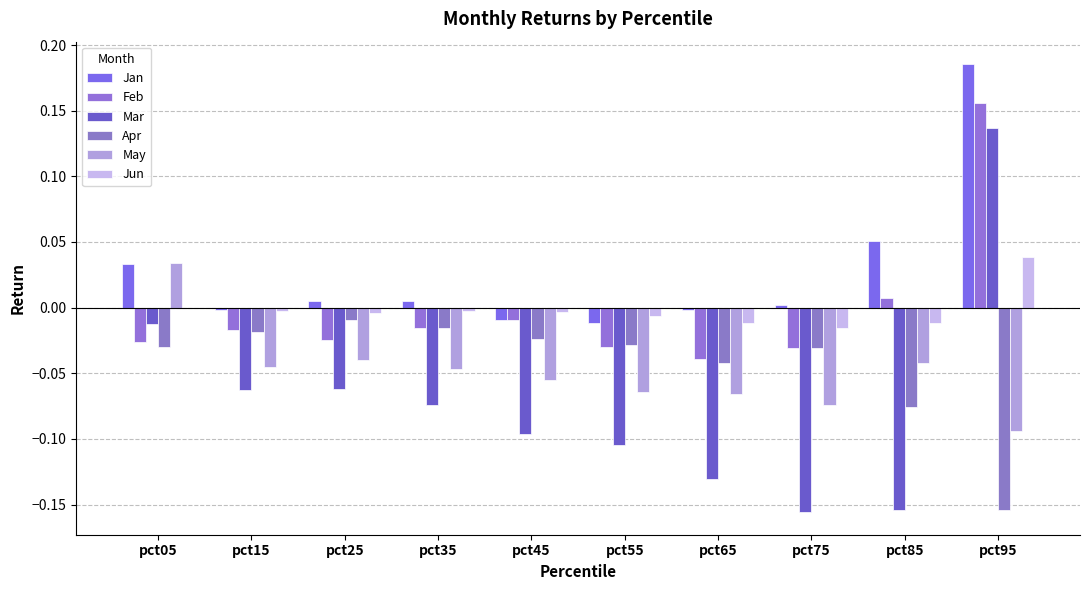

Count the number of data series in this chart.

6